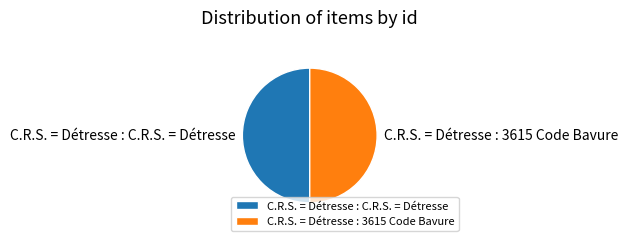

Is it true that C.R.S. = Détresse : C.R.S. = Détresse is 50% of the pie?

True